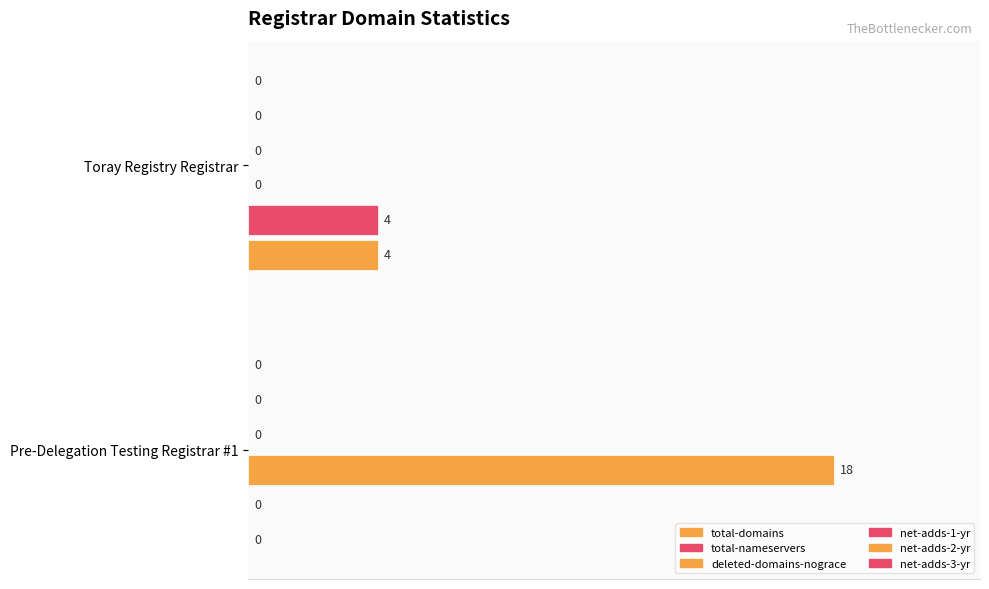

How many positive values does the deleted-domains-nograce series have?

1